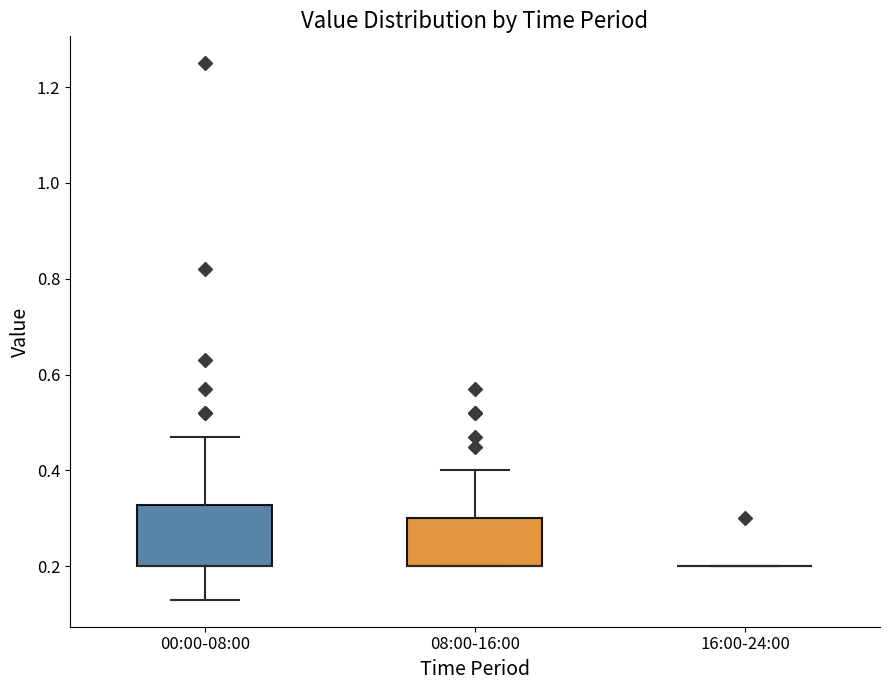

Reading left to right, read every box against the y-axis: the position of its median line, the range the box covers, and the ends of its whiskers. The values are not printed on the chart, so give them approximately, as read against the axis.

00:00-08:00: median 0.20 (drawn on the box's lower edge), box 0.20 to 0.32, whiskers 0.14 to 0.48
08:00-16:00: median 0.20 (drawn on the box's lower edge), box 0.20 to 0.30, whiskers 0.20 to 0.40
16:00-24:00: box collapsed to a line at 0.20, whiskers 0.20 to 0.20